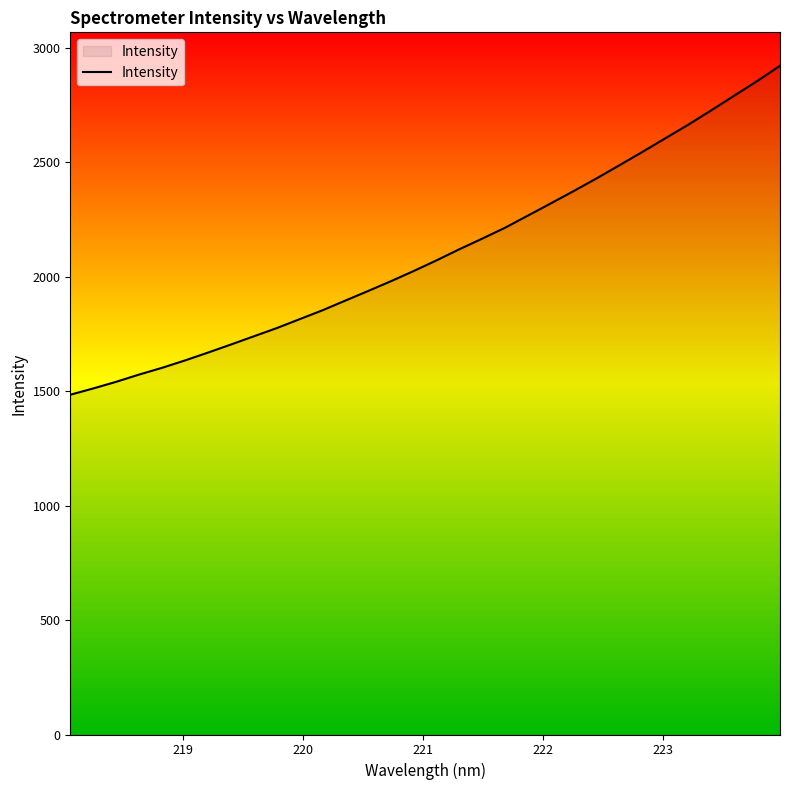

What is the difference between the maximum and minimum values?

1437.7